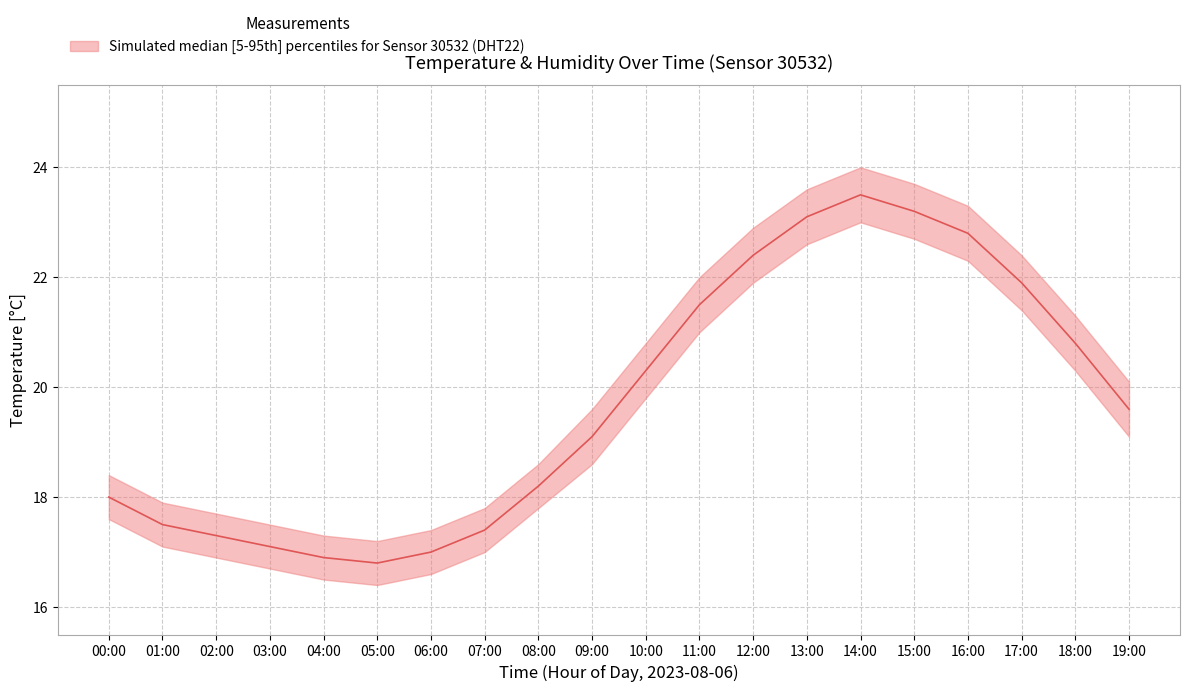

Between 04:00 and 16:00, which is larger?

16:00